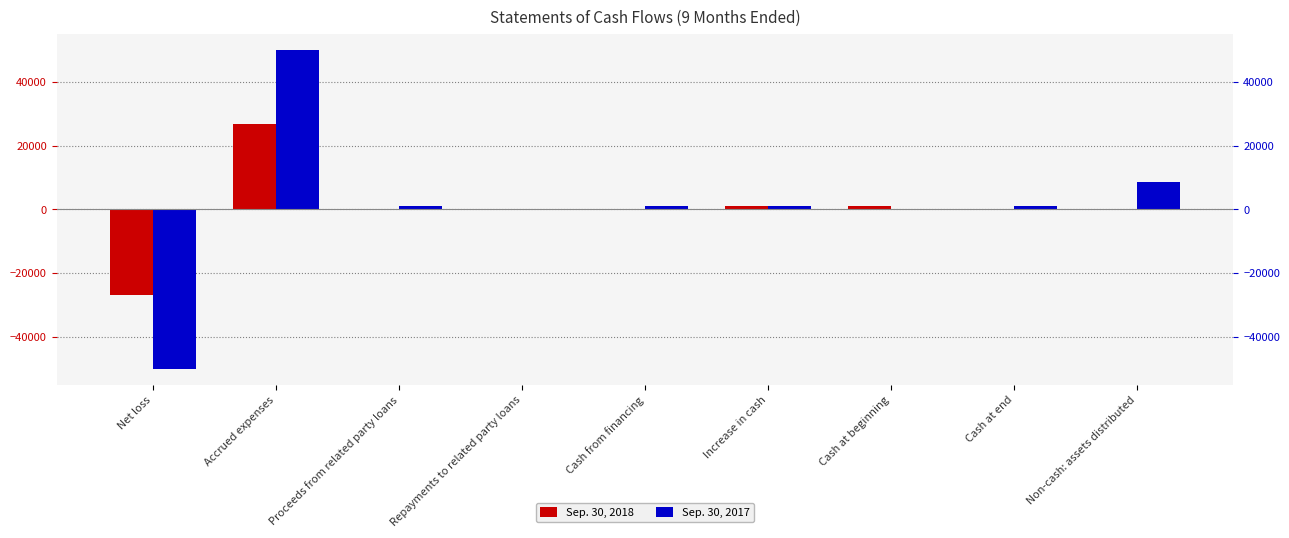

How many values in the Sep. 30, 2018 series are below 0?

1